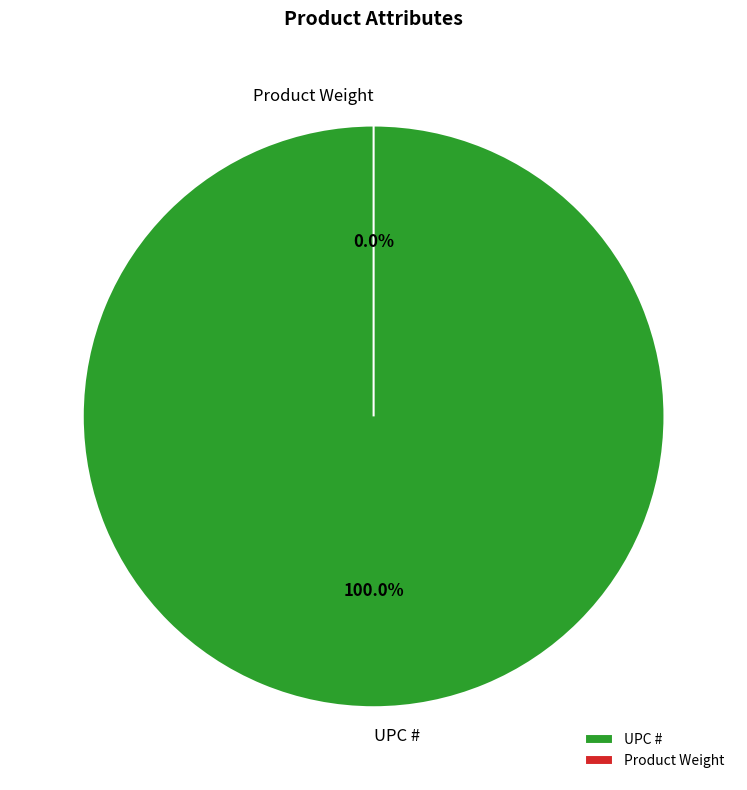

What is the change in value from UPC # to Product Weight?

-785592120938.3